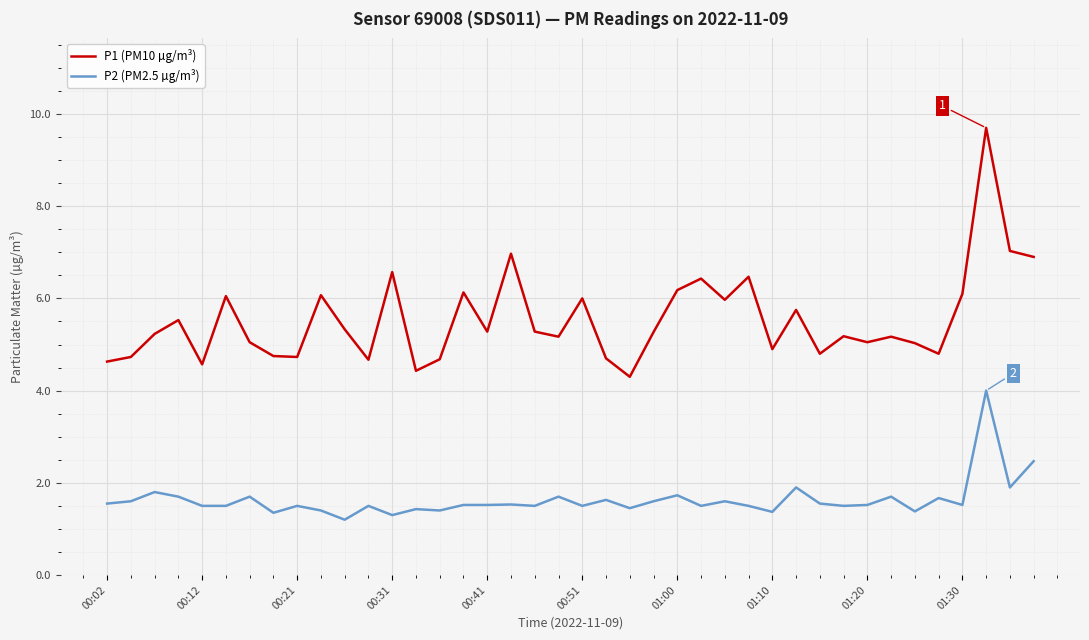

True or false: P2 (PM2.5 µg/m³) and P1 (PM10 µg/m³) intersect in this chart.

False